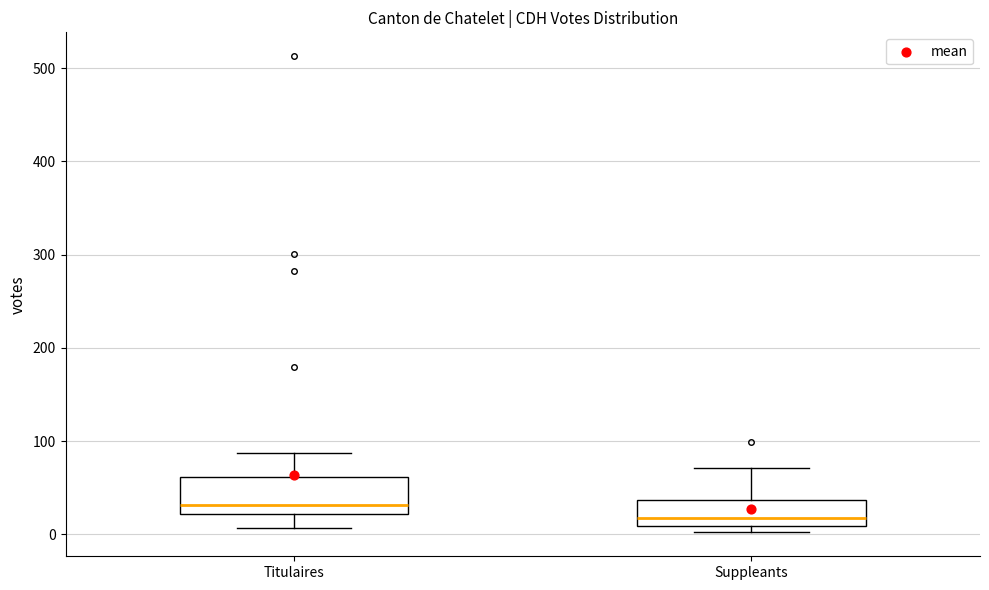

Reading left to right, read every box against the y-axis: the position of its median line, the range the box covers, and the ends of its whiskers. The values are not printed on the chart, so give them approximately, as read against the axis.

Titulaires: median 30, box 20 to 60, whiskers 10 to 90
Suppleants: median 20, box 10 to 40, whiskers 0 to 70